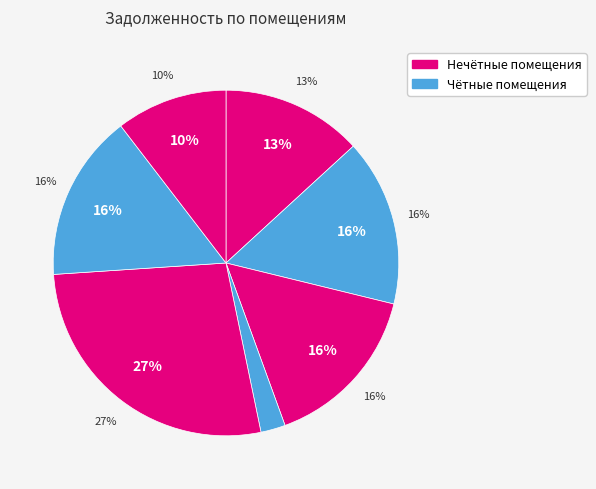

Count the number of slices in the pie.

7